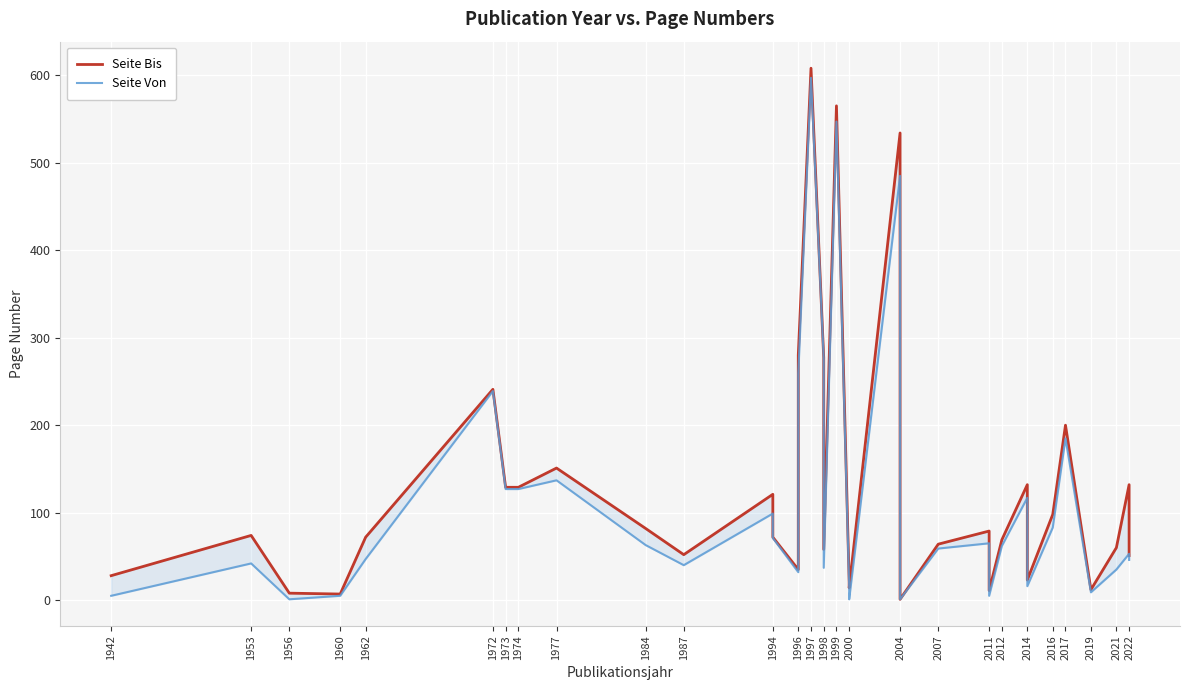

Is the value of Seite Von at 2000 greater than the value of Seite Bis at 1960?

Yes